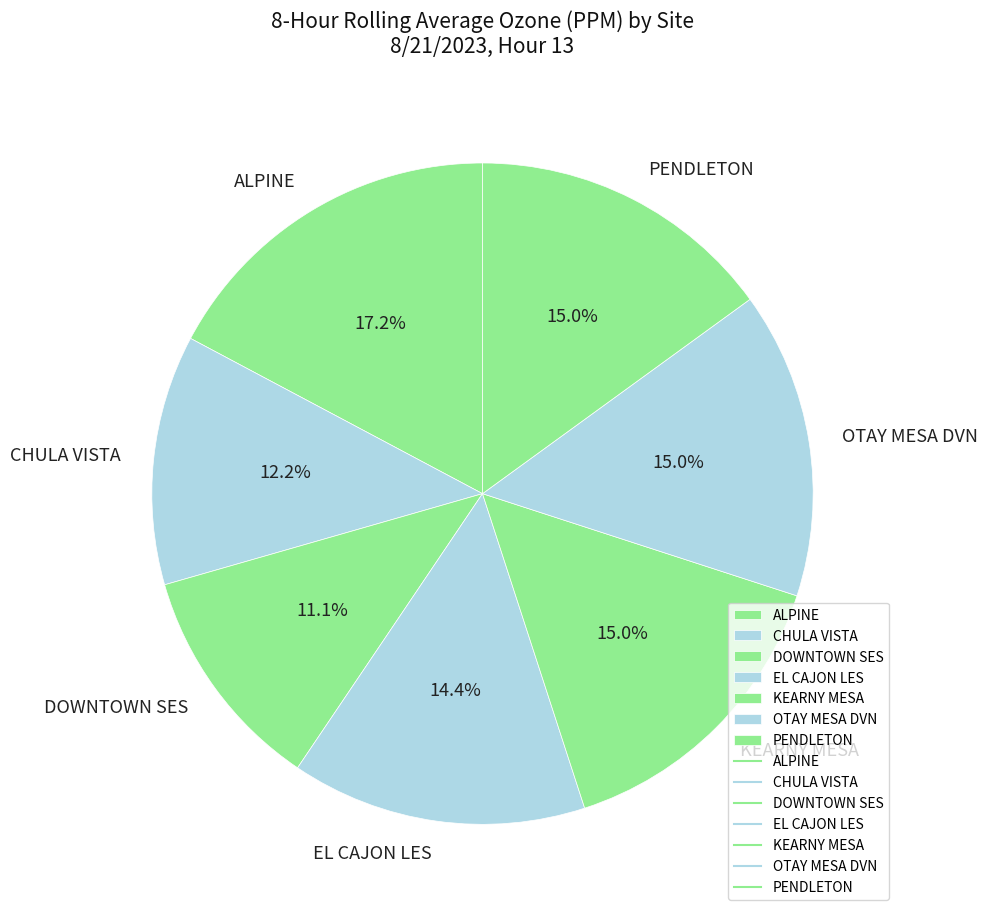

How many slices are in this pie chart?

7